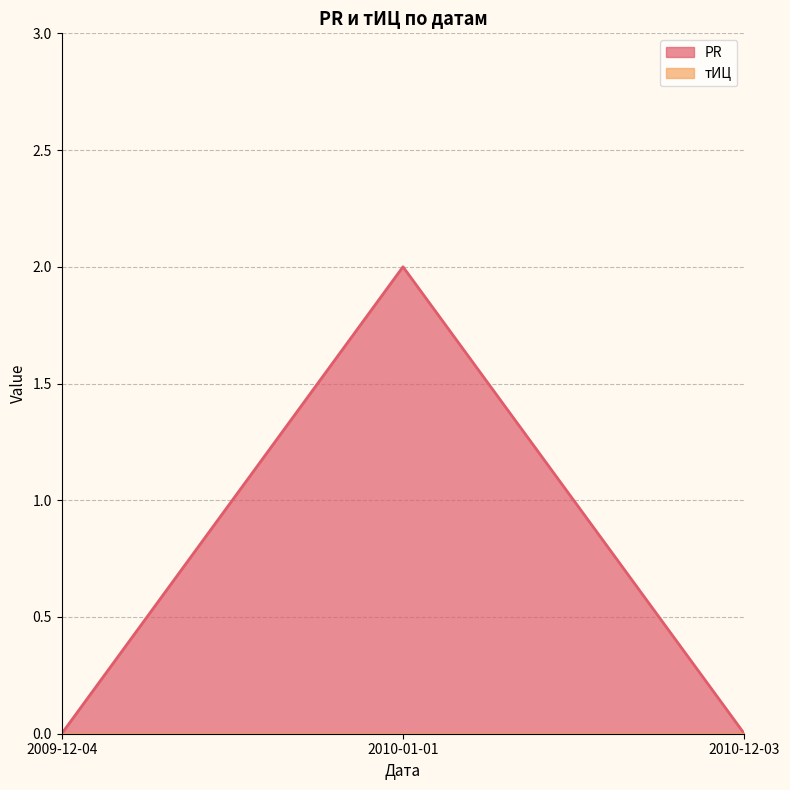

How many values exceed 0?

1